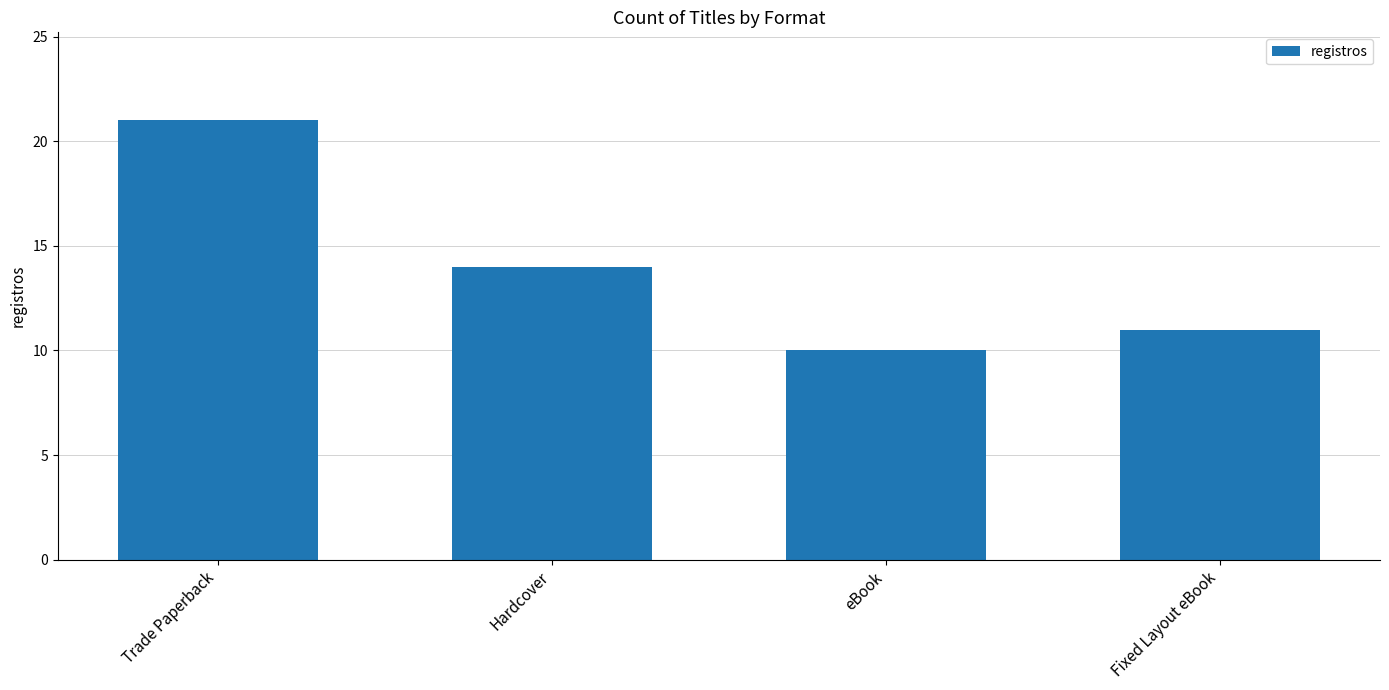

What is the minimum value shown in the chart?

10